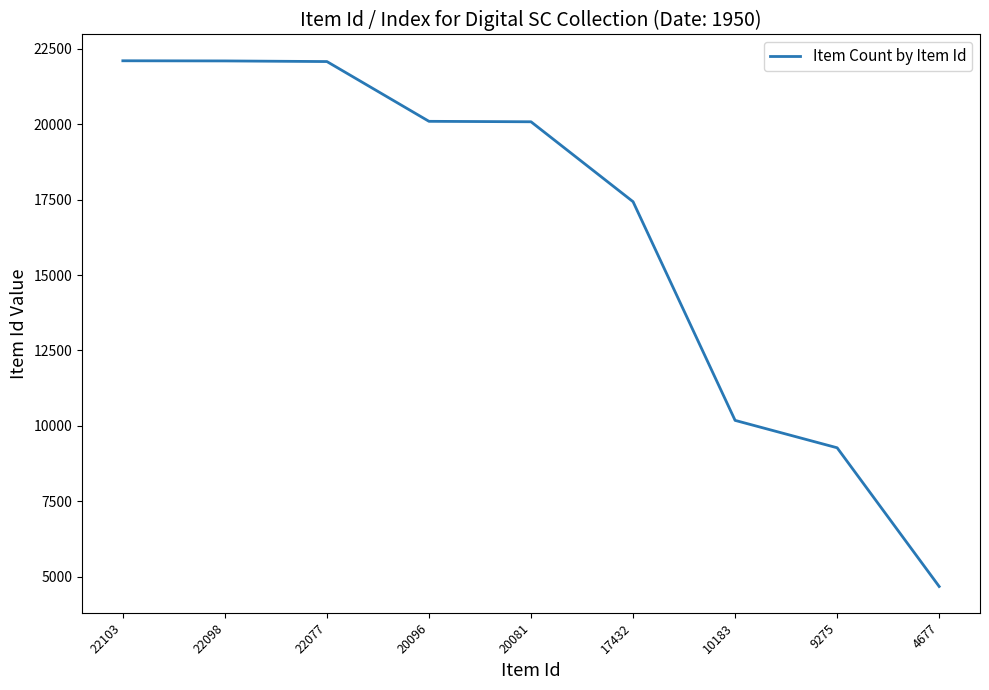

Which label corresponds to the smallest value in the chart?

4677